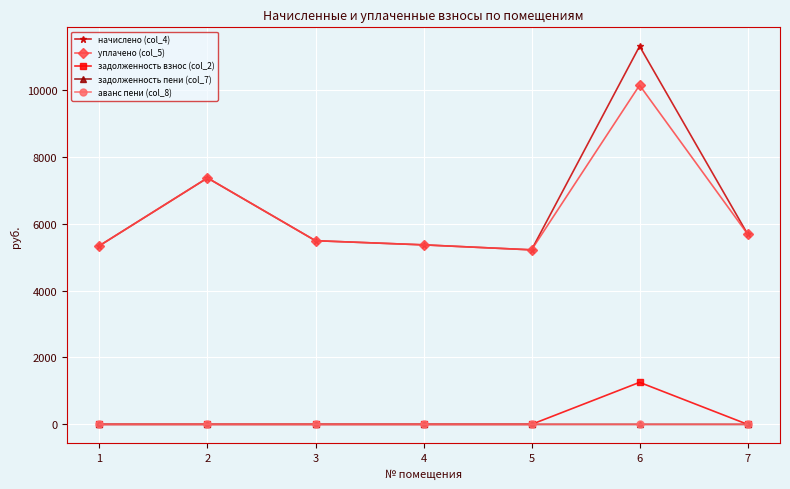

Where is начислено (col_4) nearest to the value 8259?

2